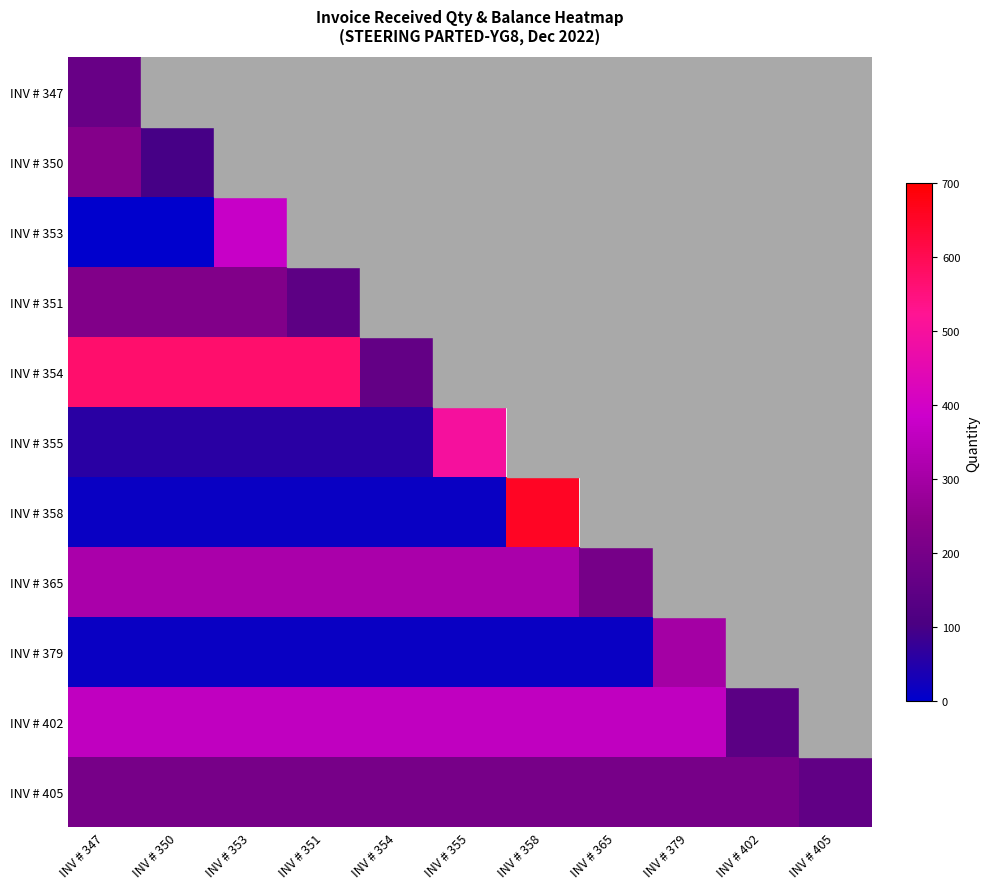

List the series in order of their peak value, lowest first.

INV # 347, INV # 405, INV # 351, INV # 350, INV # 379, INV # 365, INV # 402, INV # 353, INV # 355, INV # 354, INV # 358